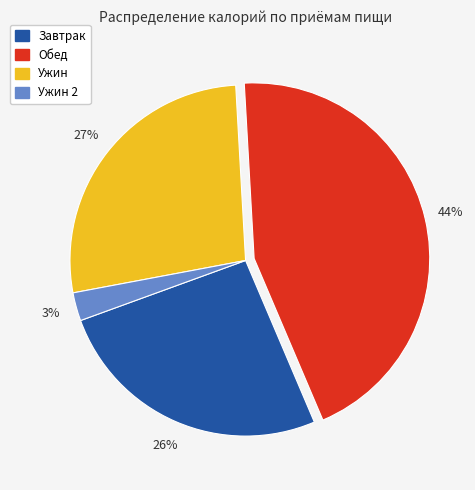

How many segments does this pie chart have?

4